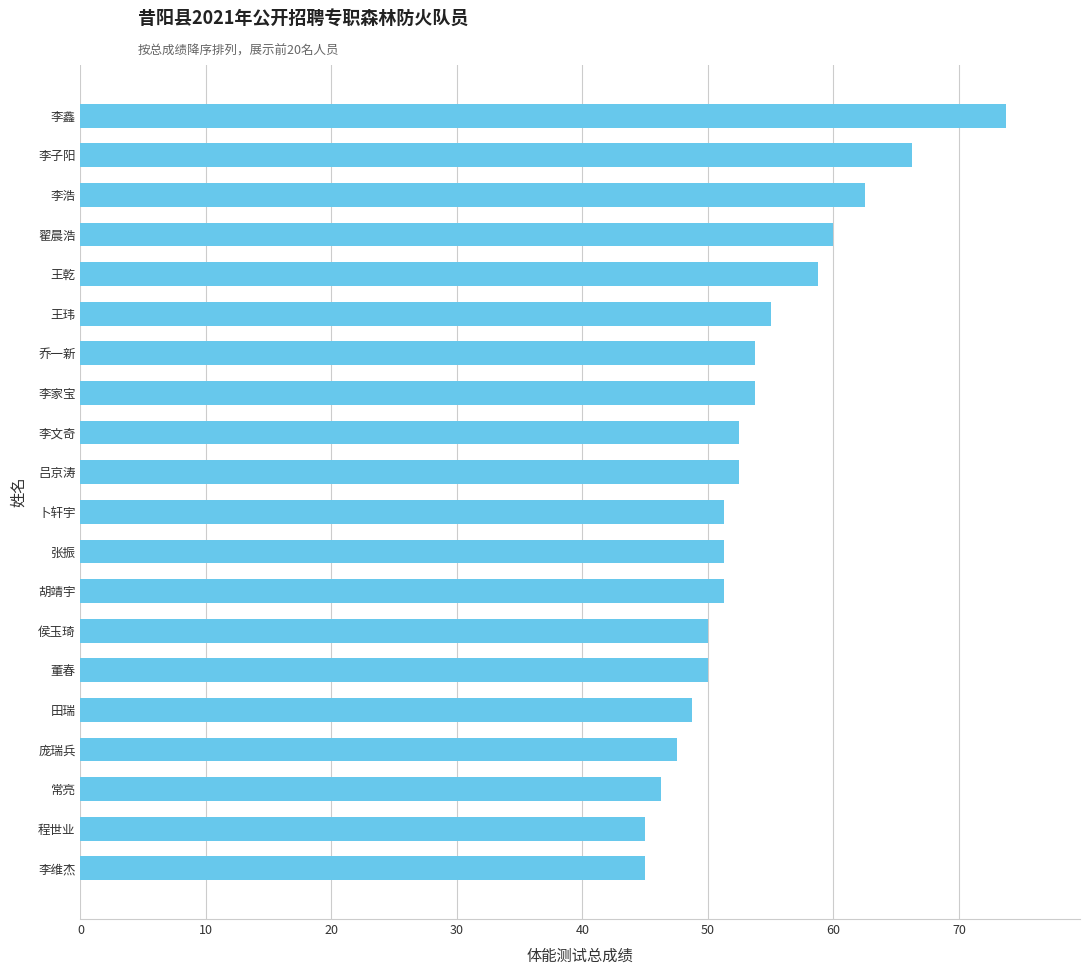

Approximately how many times larger is the value at 王乾 compared to 翟晨浩?

1.0